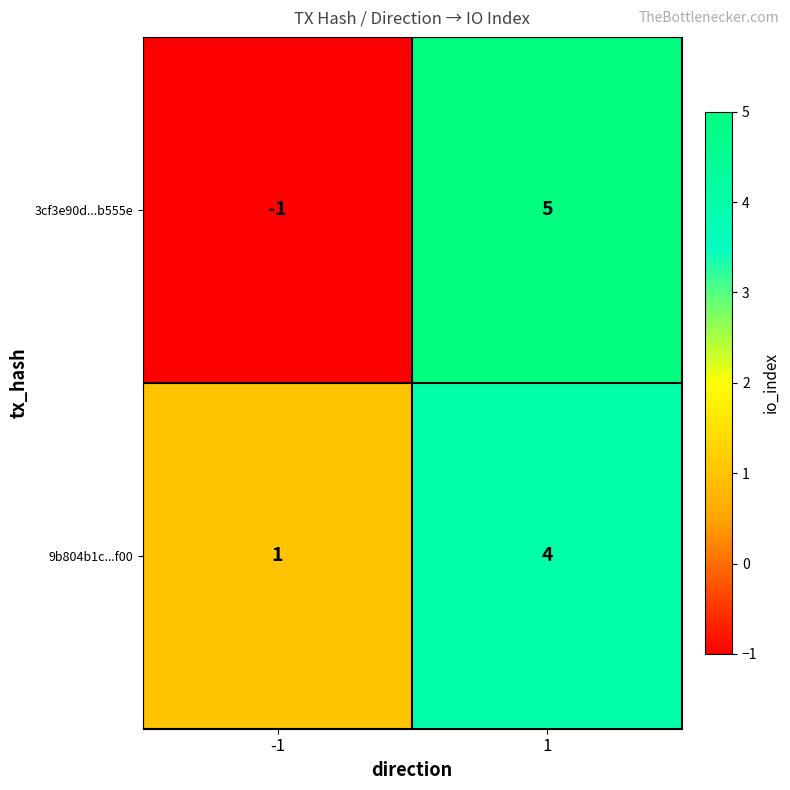

What is the total value across all series at 1?

9